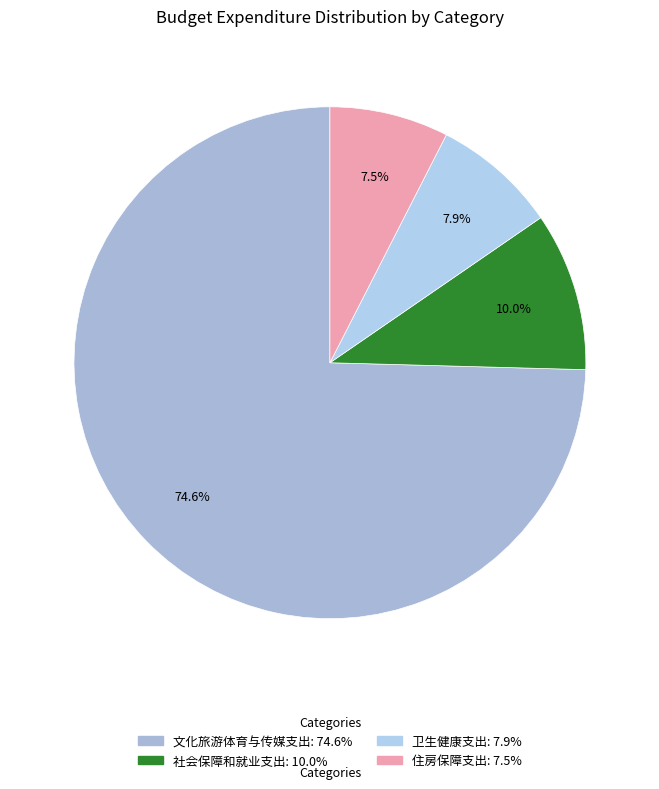

What is the majority slice?

文化旅游体育与传媒支出